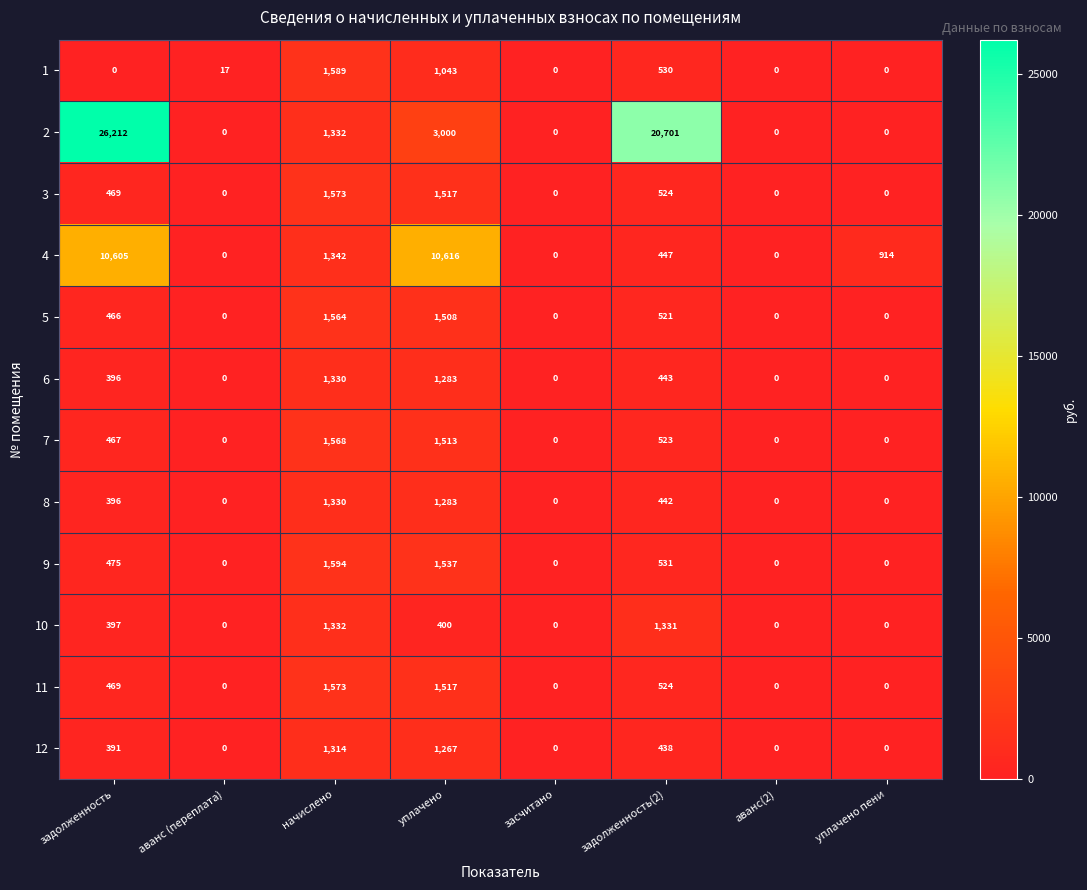

Which series has the largest range (max minus min)?

2